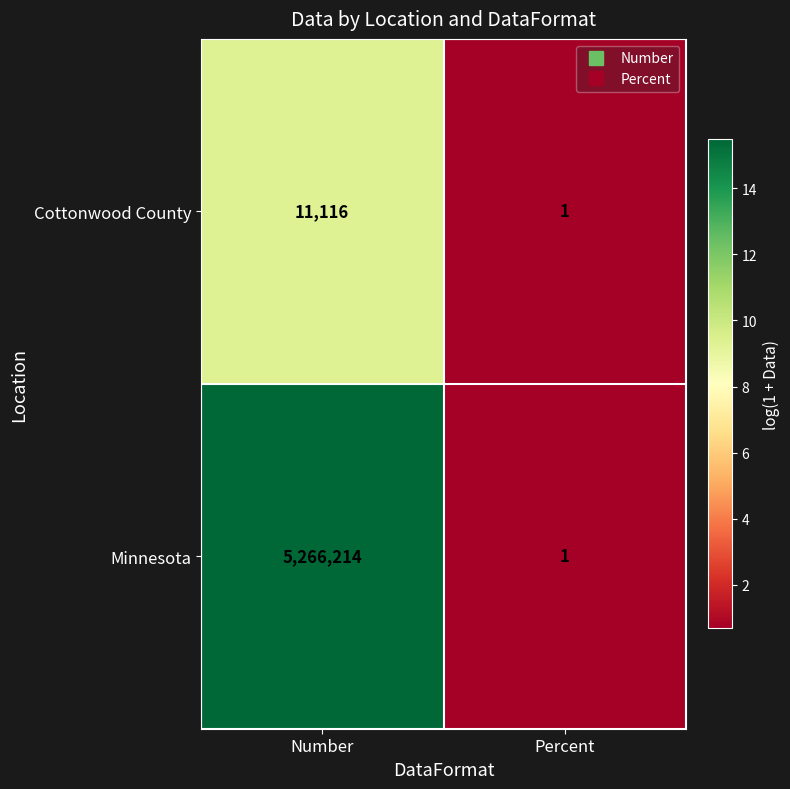

How many data points does each series have?

2